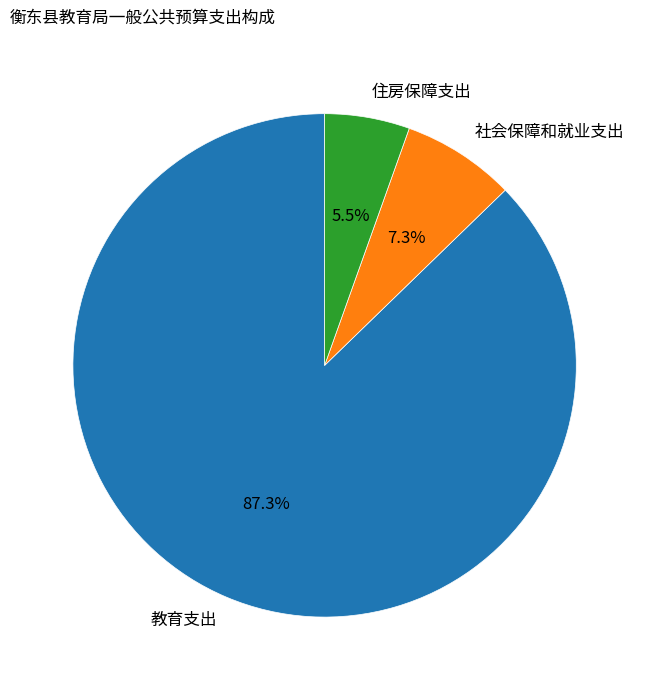

Is it true that 住房保障支出 is 12% of the pie?

False